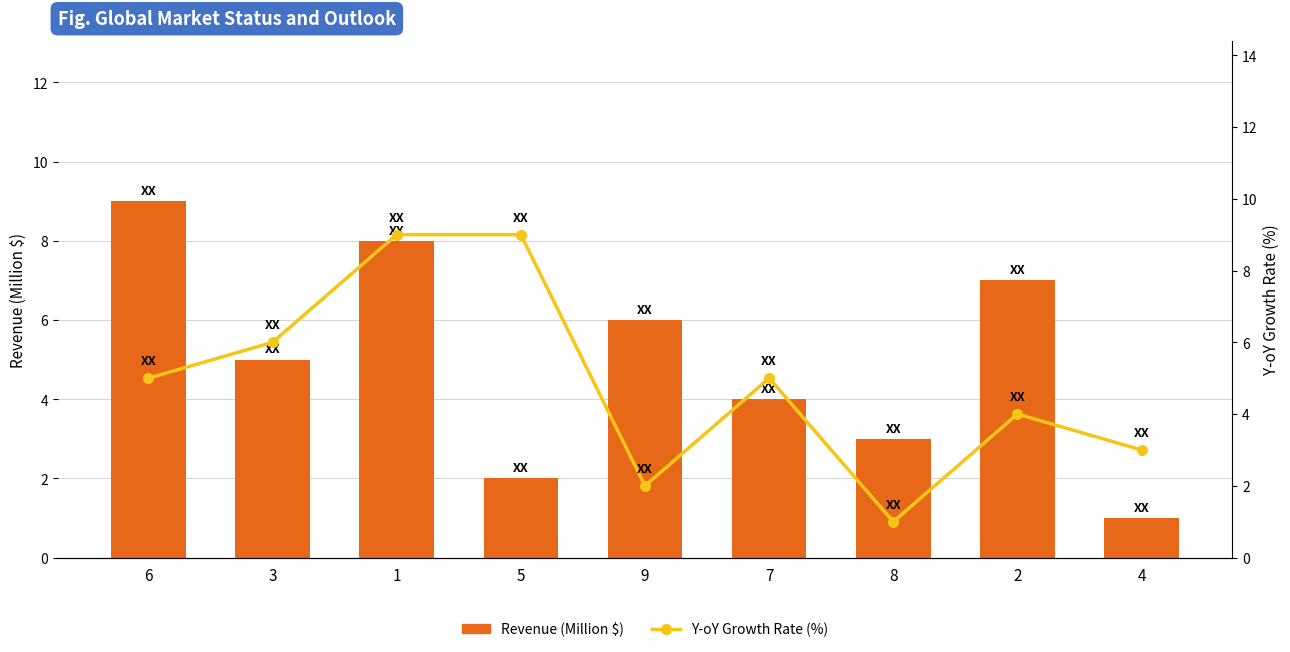

What are all the series names shown in the legend?

Revenue (Million $), Y-oY Growth Rate (%)